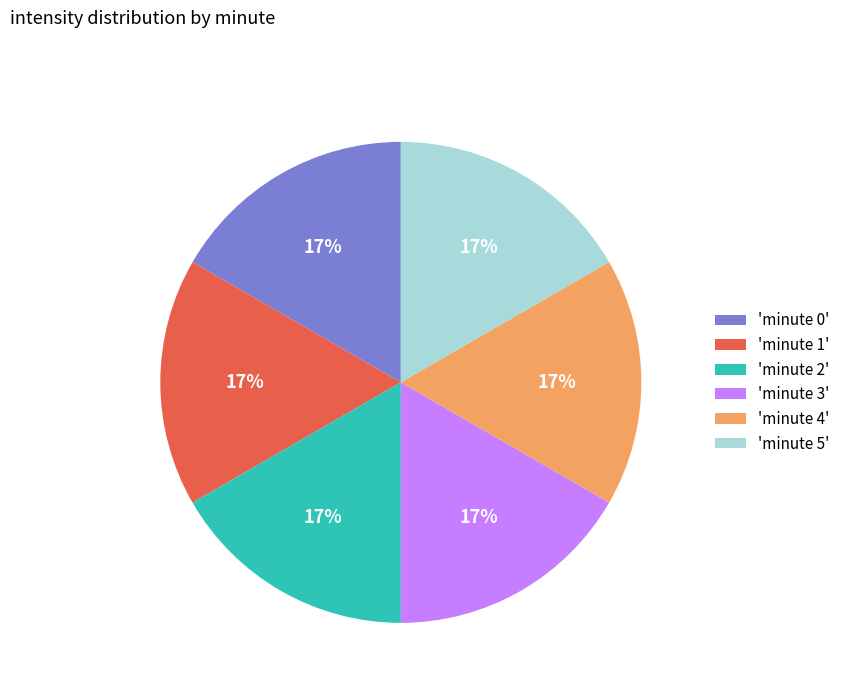

True or false: 'minute 3' accounts for 17% of the total.

True